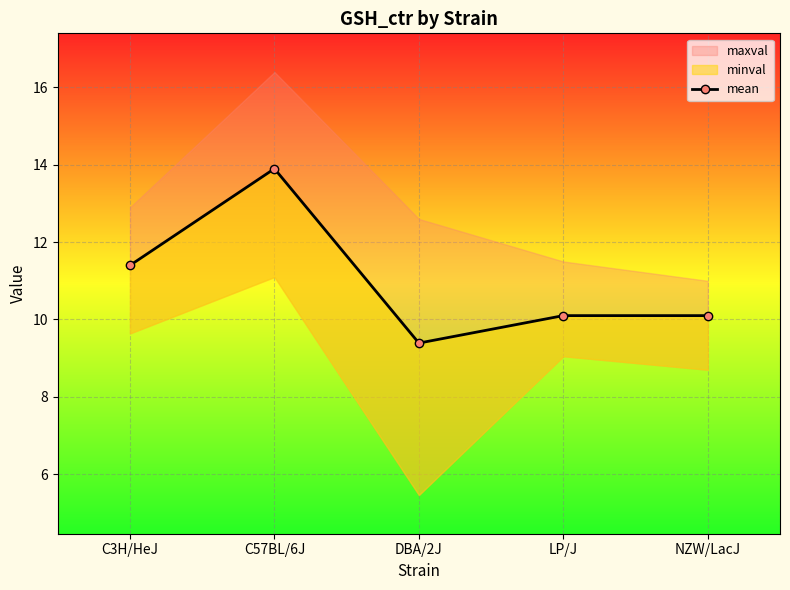

How many lines are shown in the chart?

1